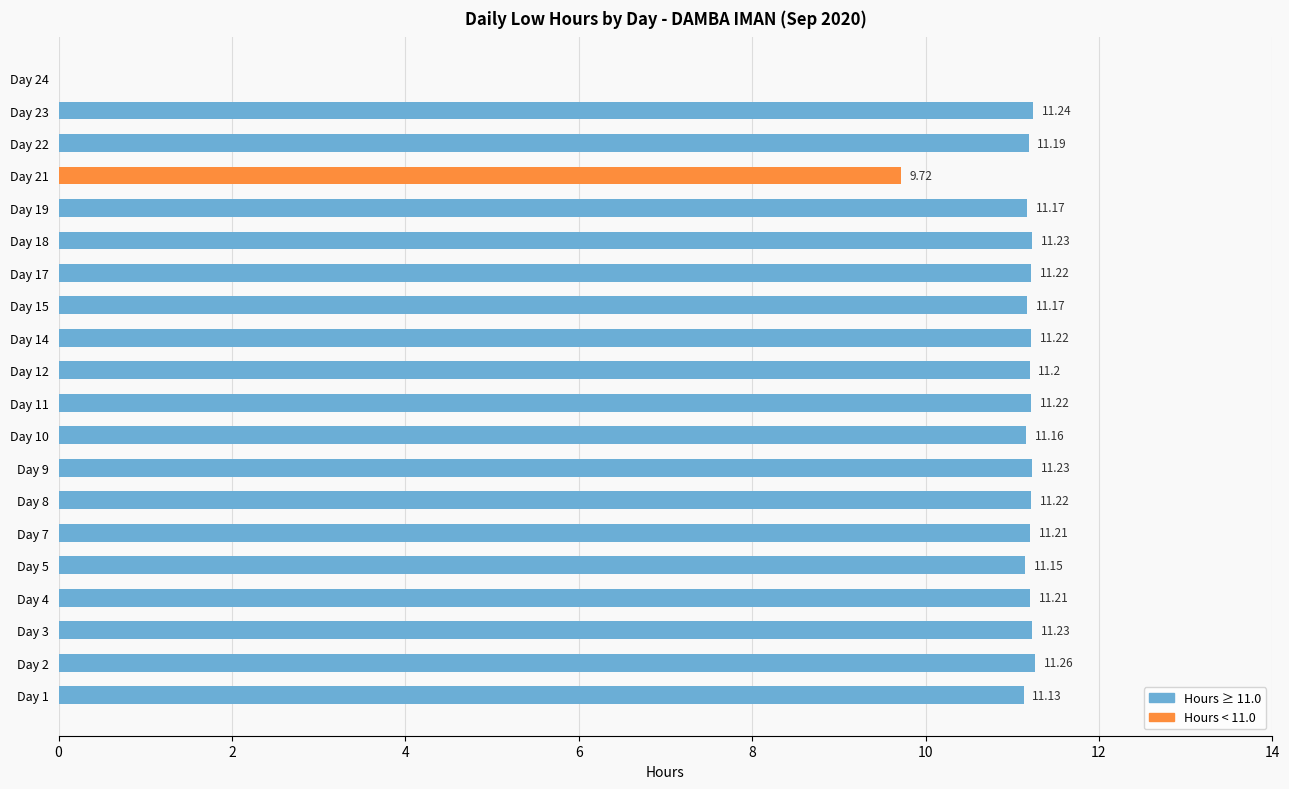

What is the ratio of the value at Day 9 to the value at Day 21?

1.2